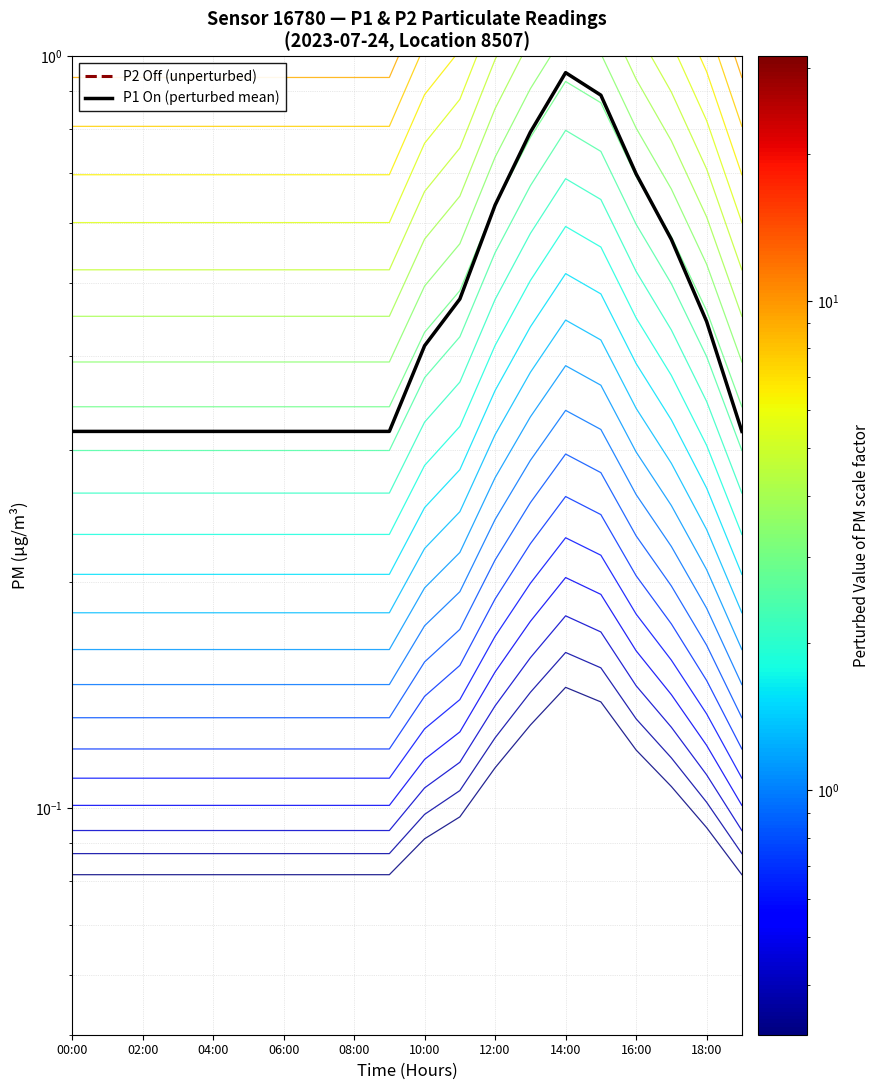

True or false: P2 Off (unperturbed) and P1 On (perturbed mean) intersect in this chart.

False